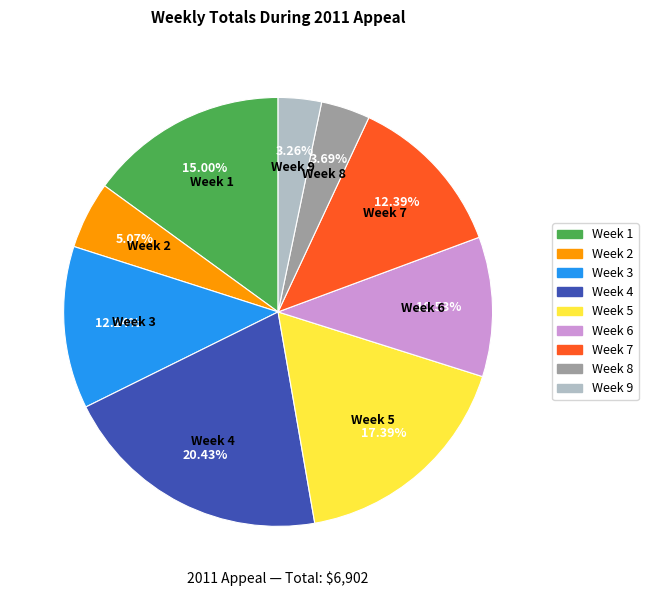

Is there a majority slice in this chart?

No